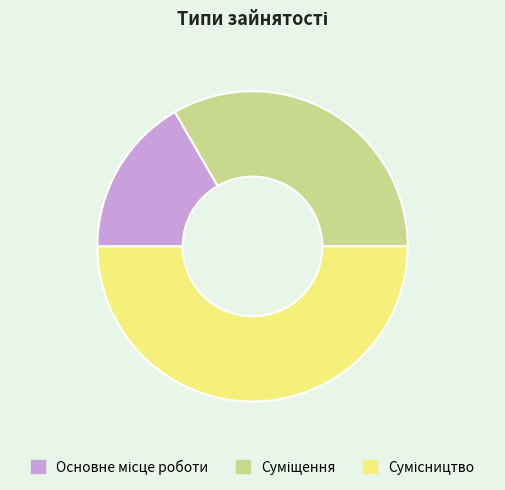

Is there any slice that represents more than half of the pie?

No